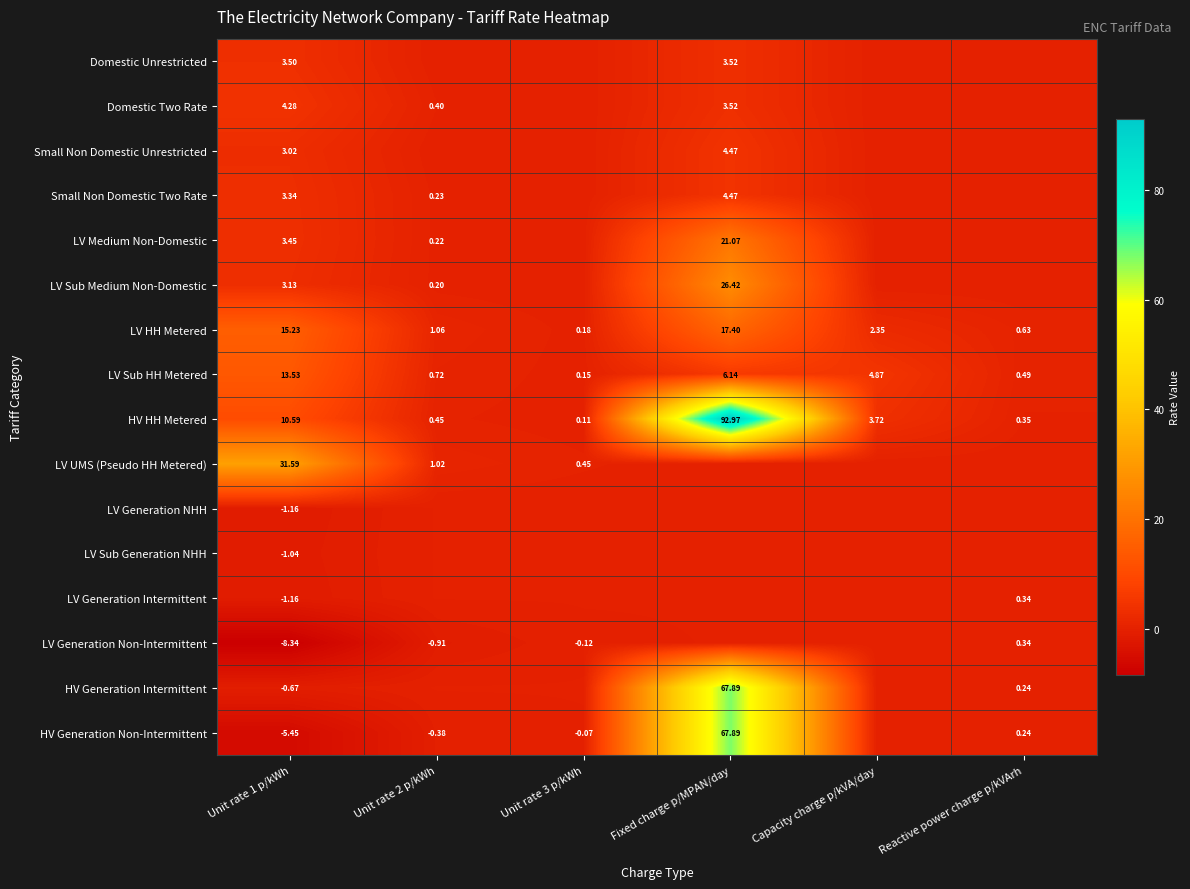

What is the total value across all series at Unit rate 1 p/kWh?

73.8